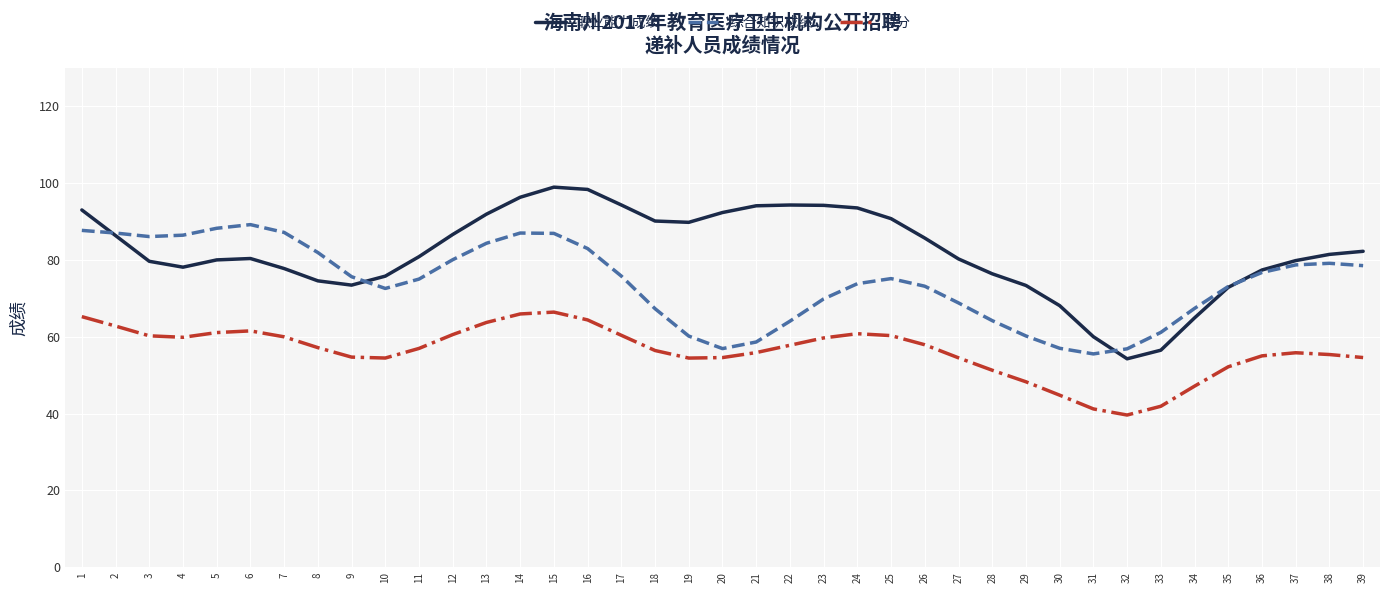

True or false: 总分 has more than 1 points higher than both neighbors.

True